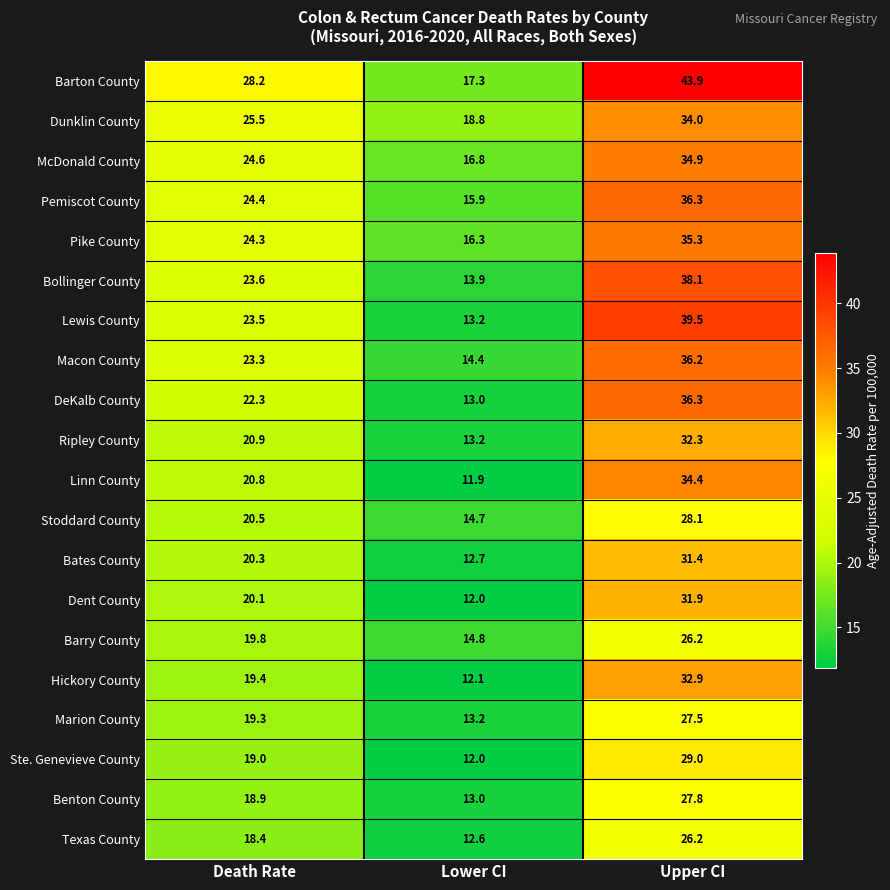

The Benton County series shows 18.9 at Death Rate. True or false?

True